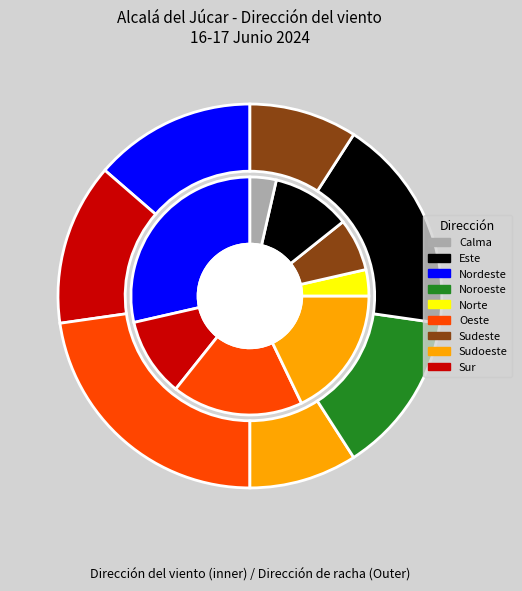

Is it true that Nordeste is 29% of the pie?

True